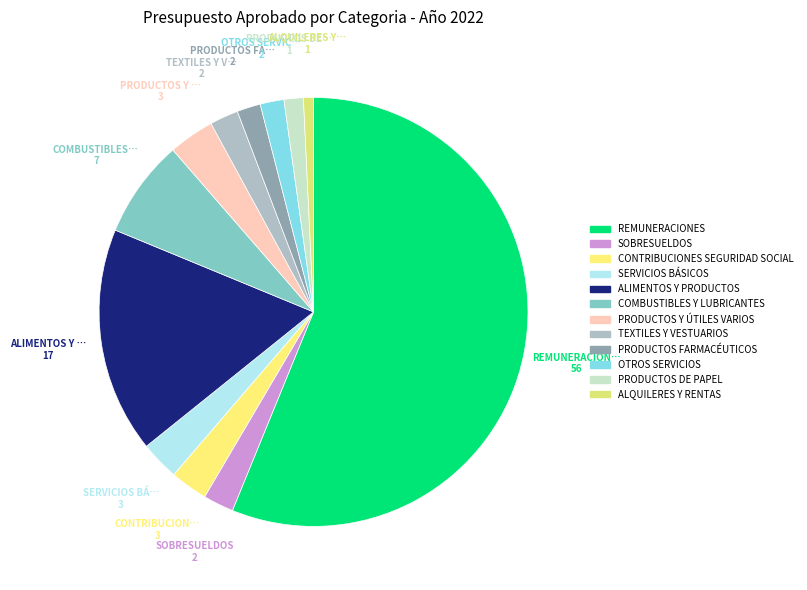

To the nearest percent, what is the difference between the largest and smallest slice percentages?

55%